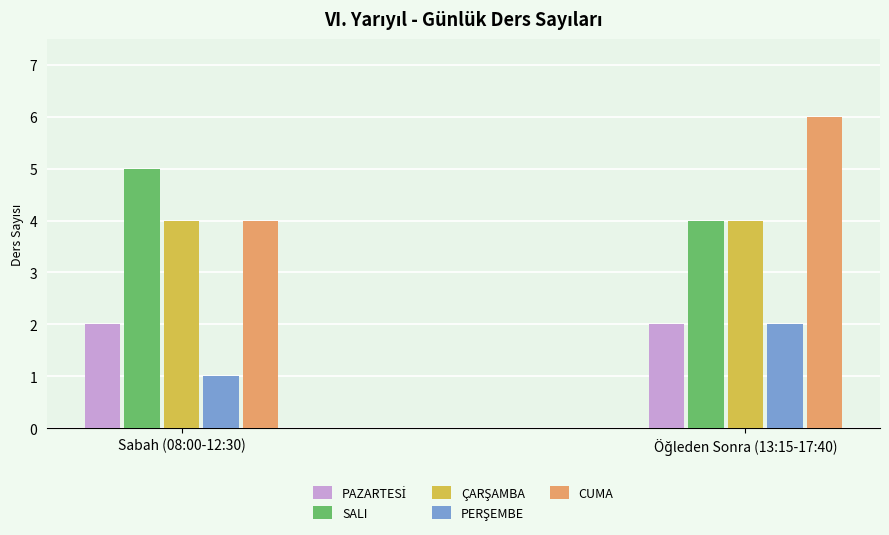

Which series has the widest spread of values?

CUMA